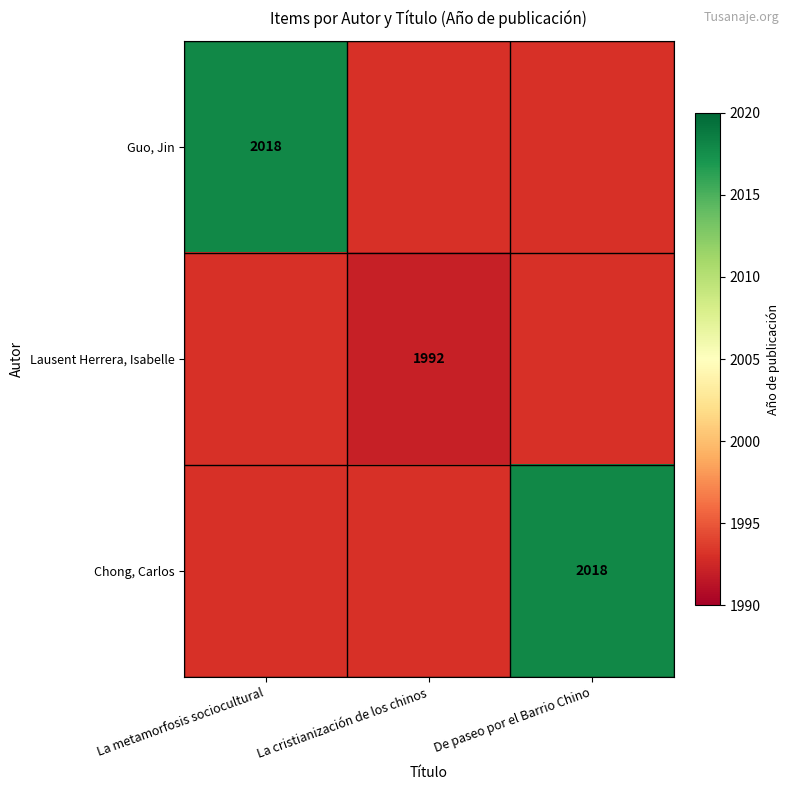

Is it true that Guo, Jin equals 2018 at La metamorfosis sociocultural?

True